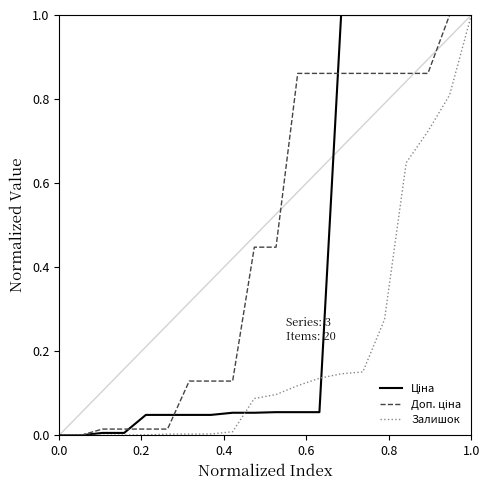

What is the maximum value for Залишок?

1.0